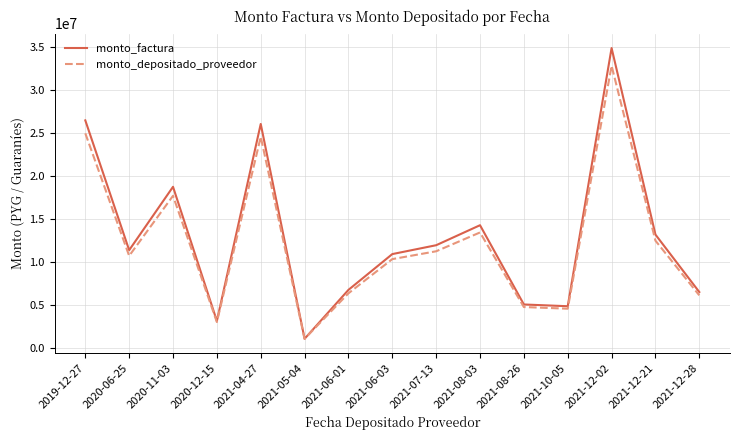

What position from the right is 2021-07-13?

7